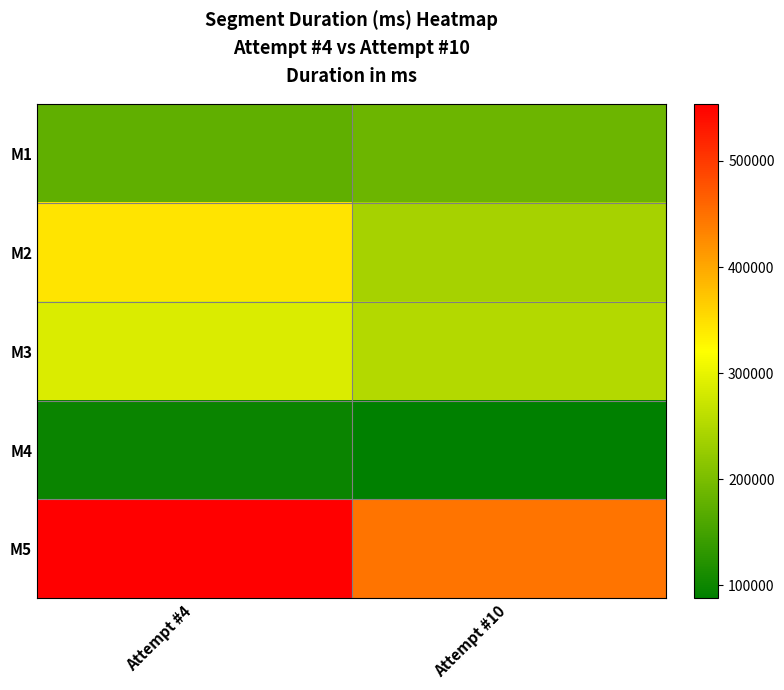

At which category is the sum across all series the highest?

Attempt #4